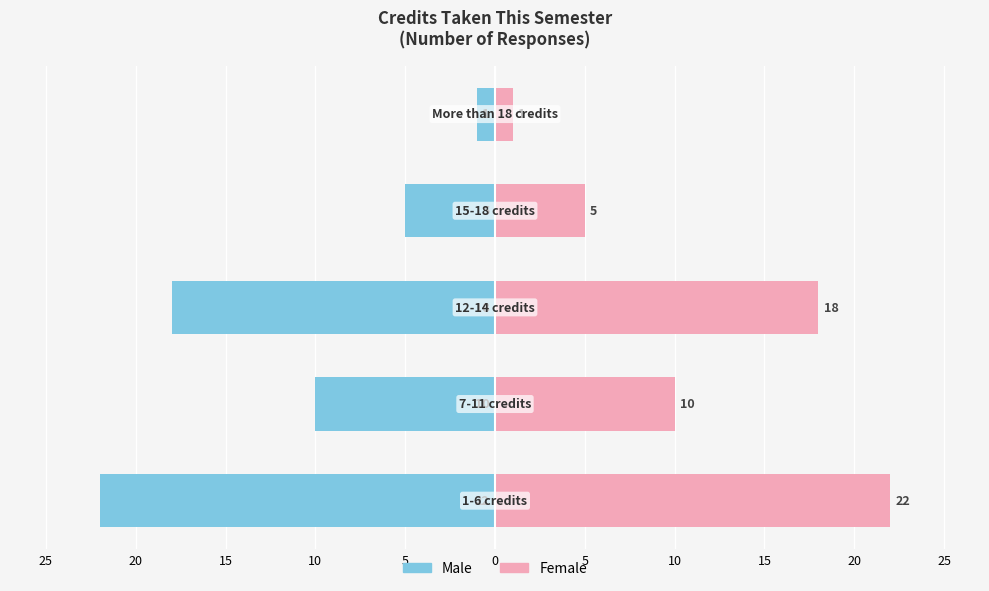

Which has a higher value, 15 or 25?

25